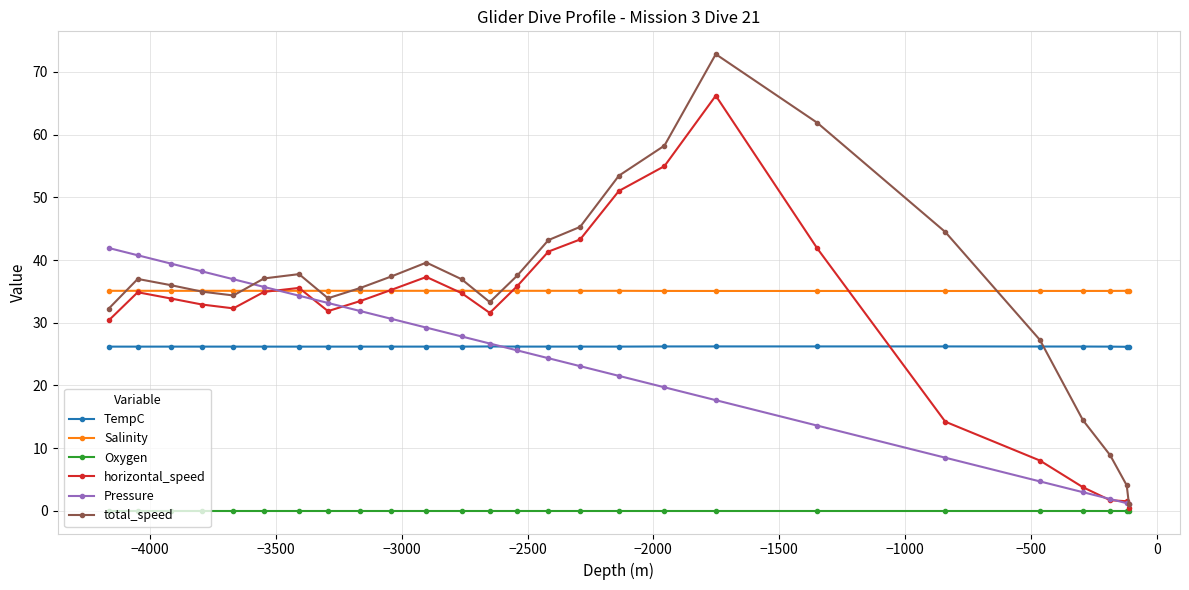

True or false: TempC has more than 0 points higher than both neighbors.

True